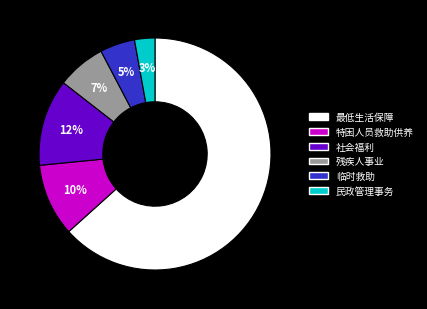

To the nearest percent, what percentage of the pie is 特困人员救助供养?

10%